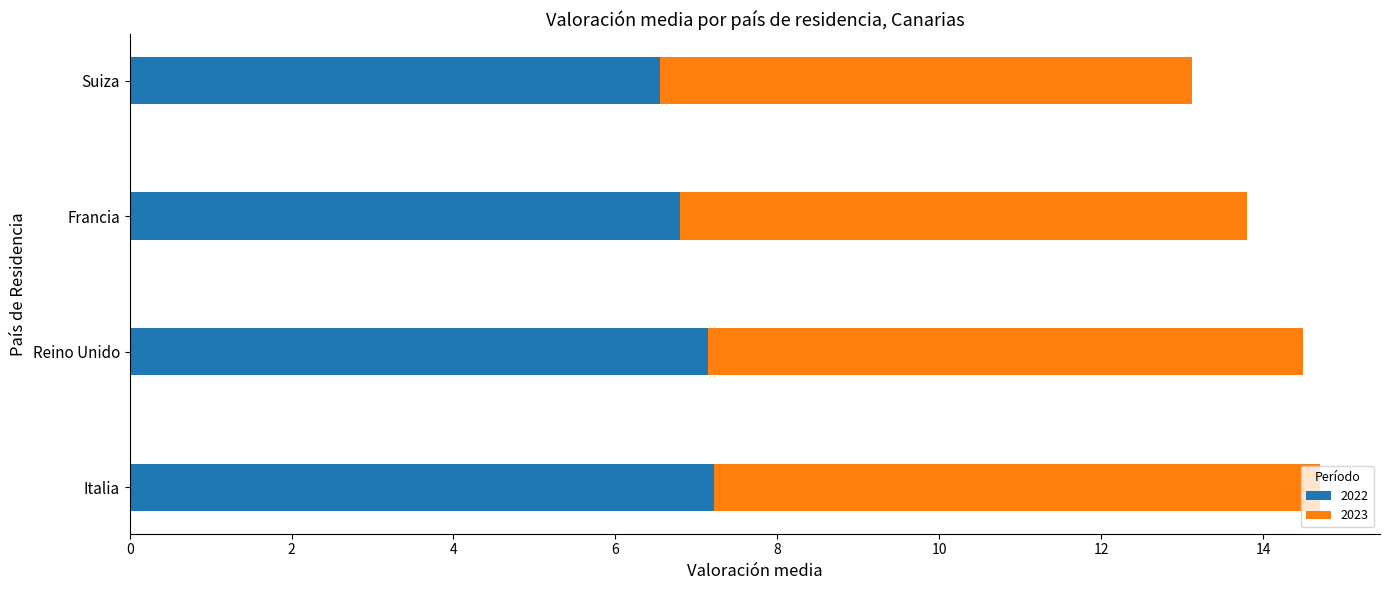

What is the average value of the 2022 series?

6.9